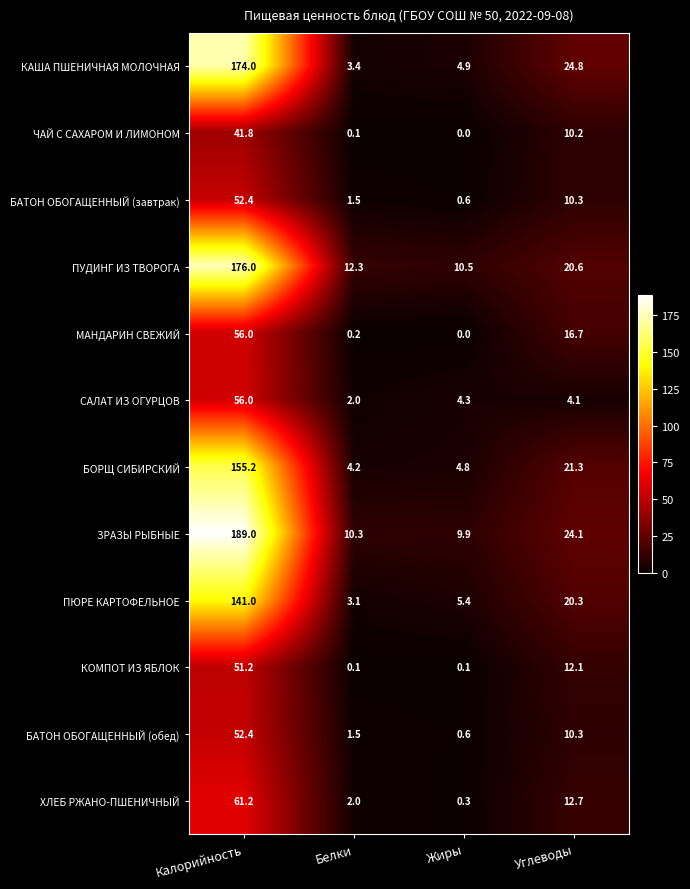

Which label corresponds to the smallest value in the chart?

Жиры